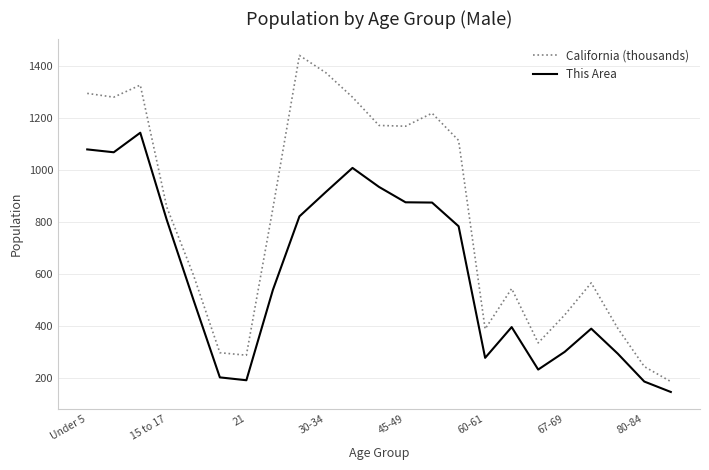

Which series has the largest range (max minus min)?

California (thousands)